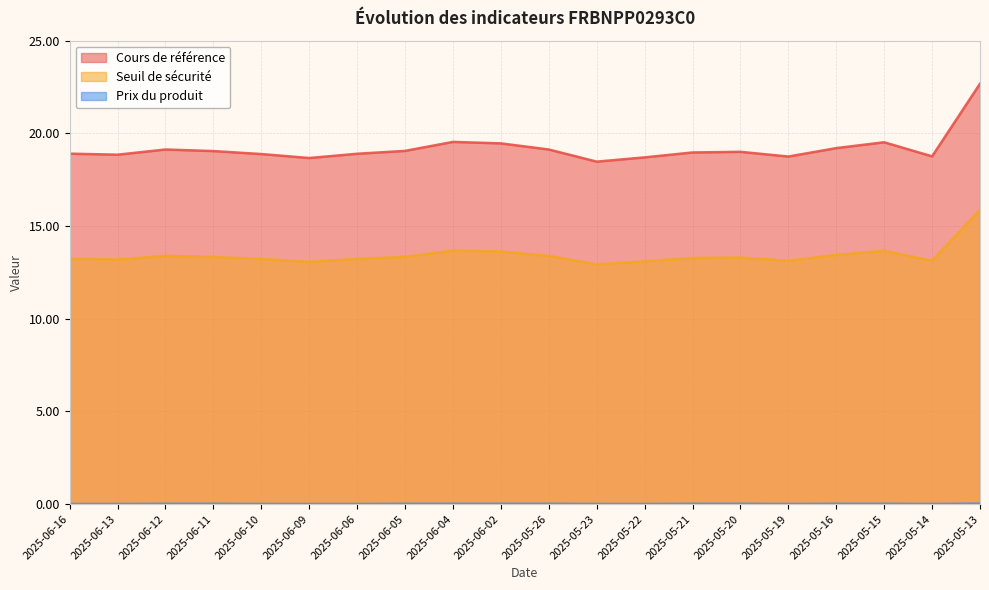

At which category does Cours de référence reach its first local peak?

2025-06-12